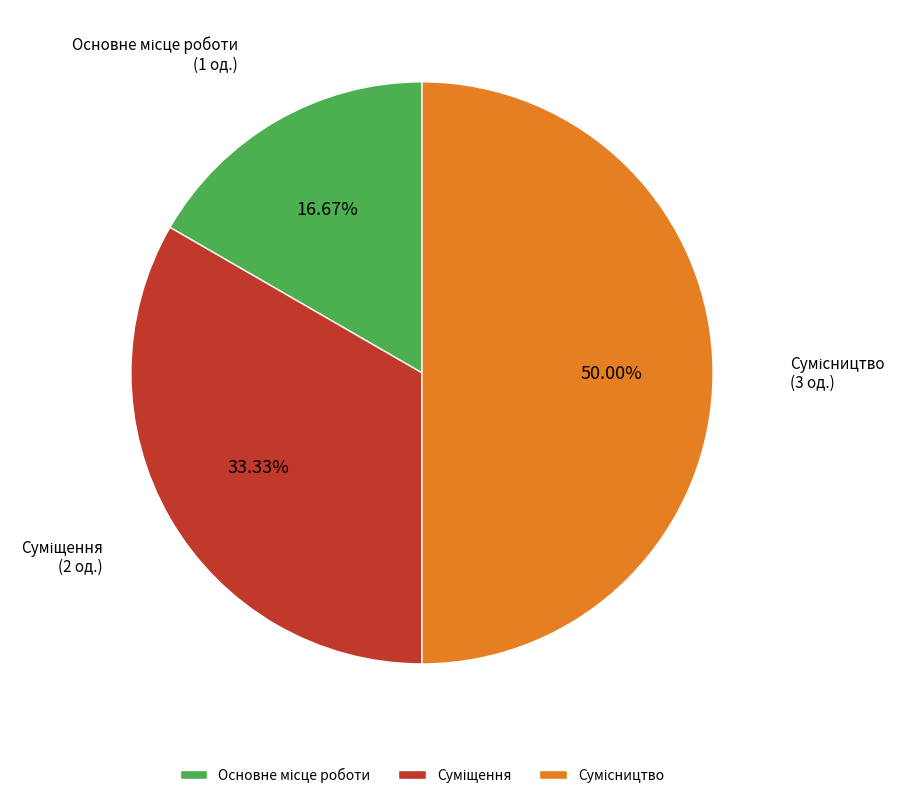

To the nearest percent, what is the difference between the largest and smallest slice percentages?

33%